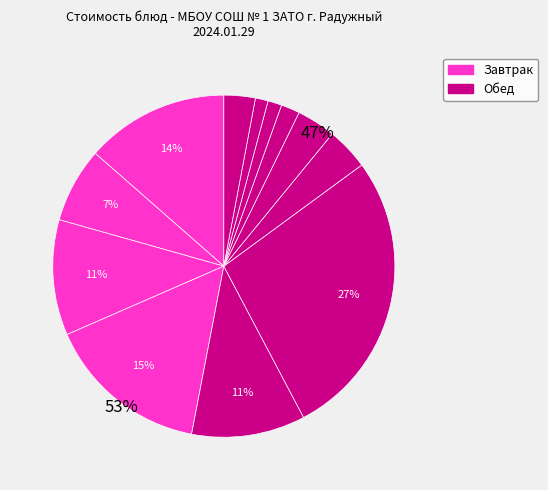

The Компот из сухофруктов slice represents 1% of the pie. True or false?

False